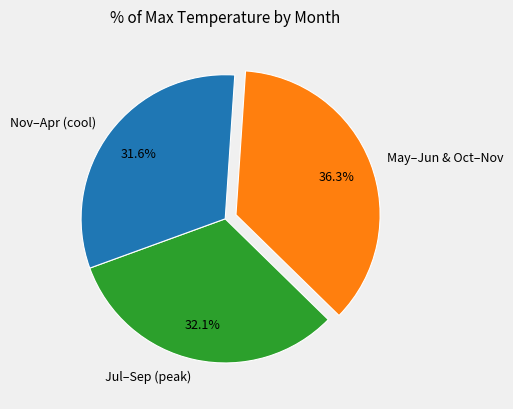

Between Jul–Sep (peak) and May–Jun & Oct–Nov, which is larger?

May–Jun & Oct–Nov